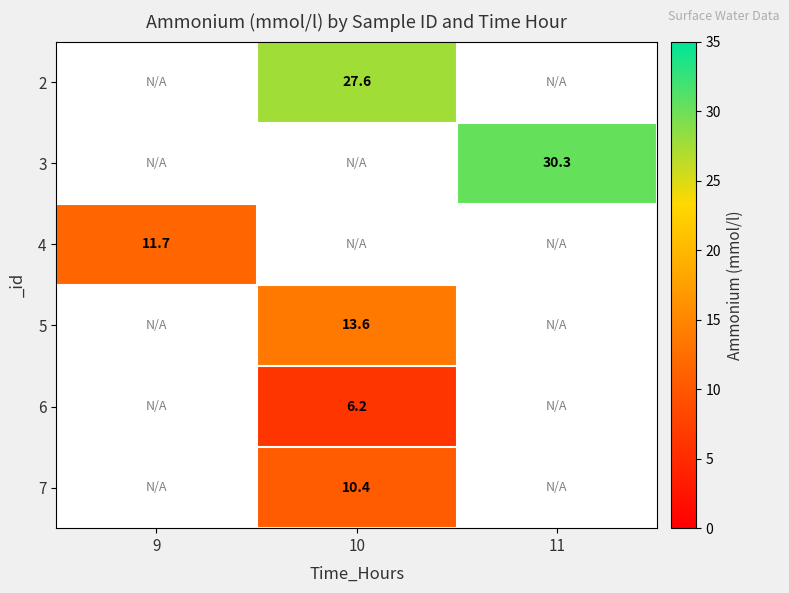

True or false: 3 has a value of 30.3 at 11.

True